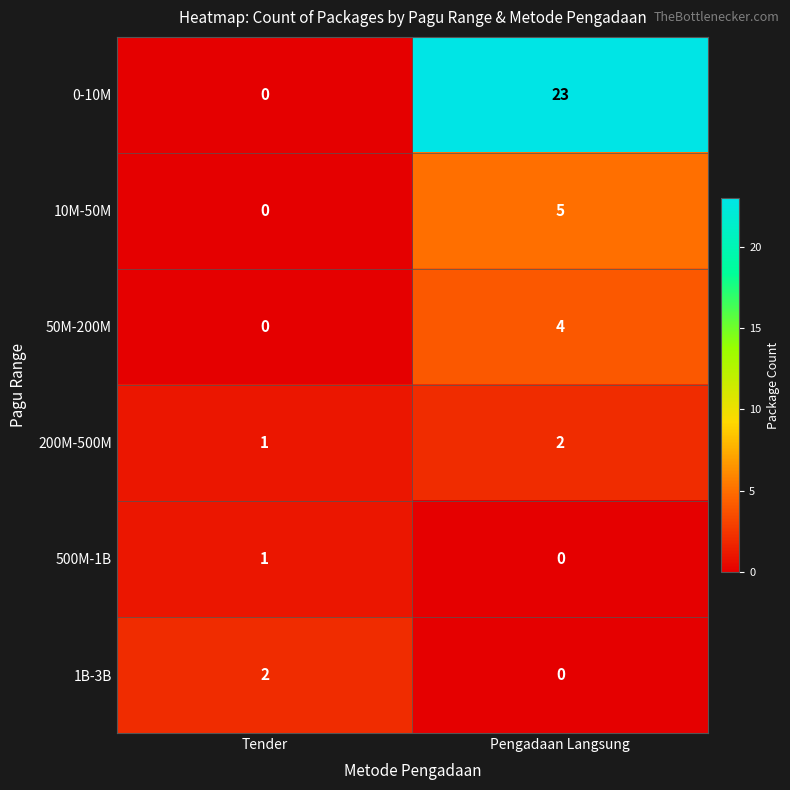

What is the difference between the 10M-50M values at Pengadaan Langsung and Tender?

5